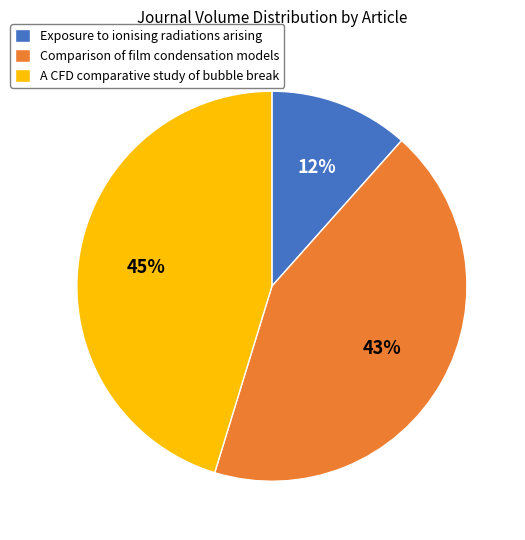

To the nearest percent, what percentage of the pie is Comparison of film condensation models?

43%